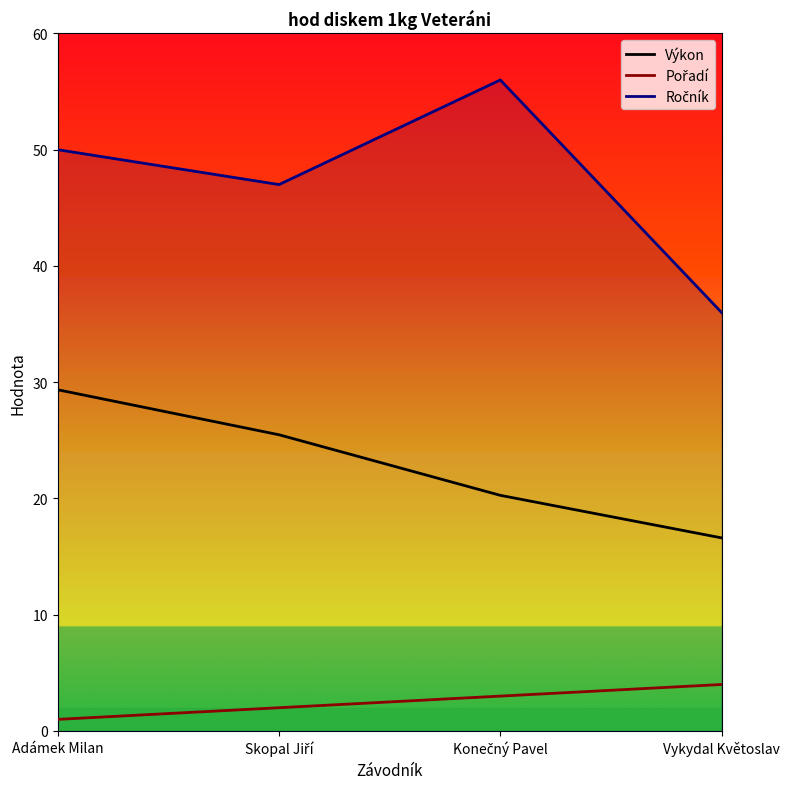

What is the average value of the Výkon series?

22.9